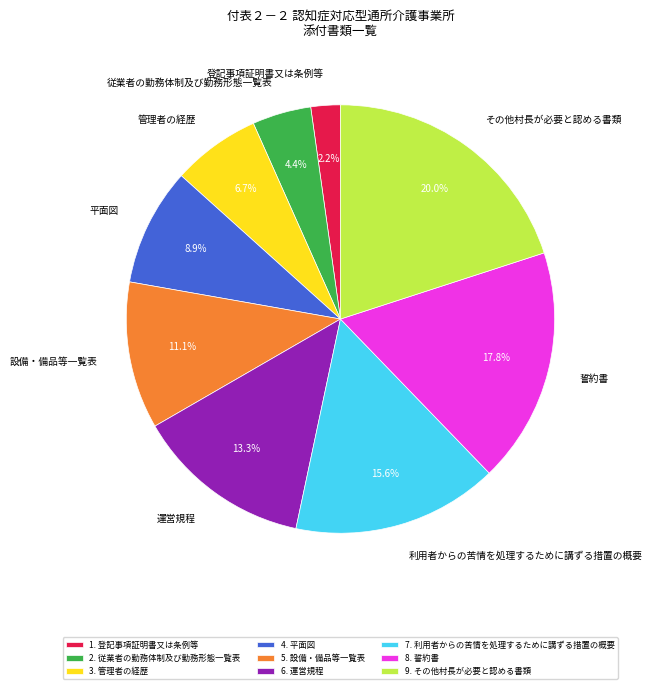

What is the ratio of the value at その他村長が必要と認める書類 to the value at 利用者からの苦情を処理するために講ずる措置の概要?

1.3